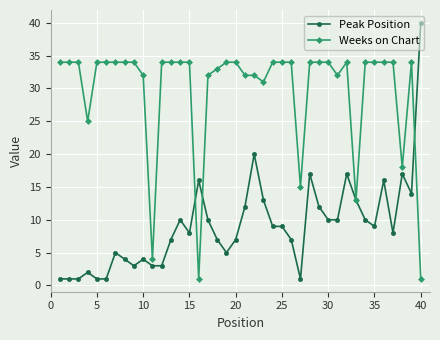

What is the average value of the Weeks on Chart series?

30